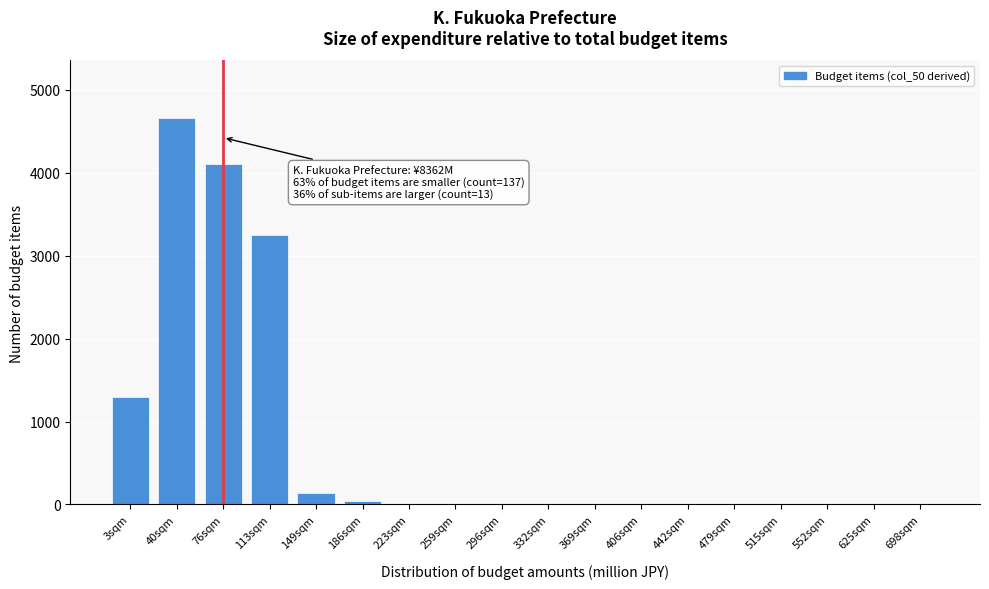

Reading left to right, list all the values displayed in this chart.

3sqm=1300	40sqm=4654	76sqm=4108	113sqm=3250	149sqm=137	186sqm=39	223sqm=0	259sqm=0	296sqm=0	332sqm=0	369sqm=0	406sqm=0	442sqm=0	479sqm=0	515sqm=0	552sqm=0	625sqm=0	698sqm=0